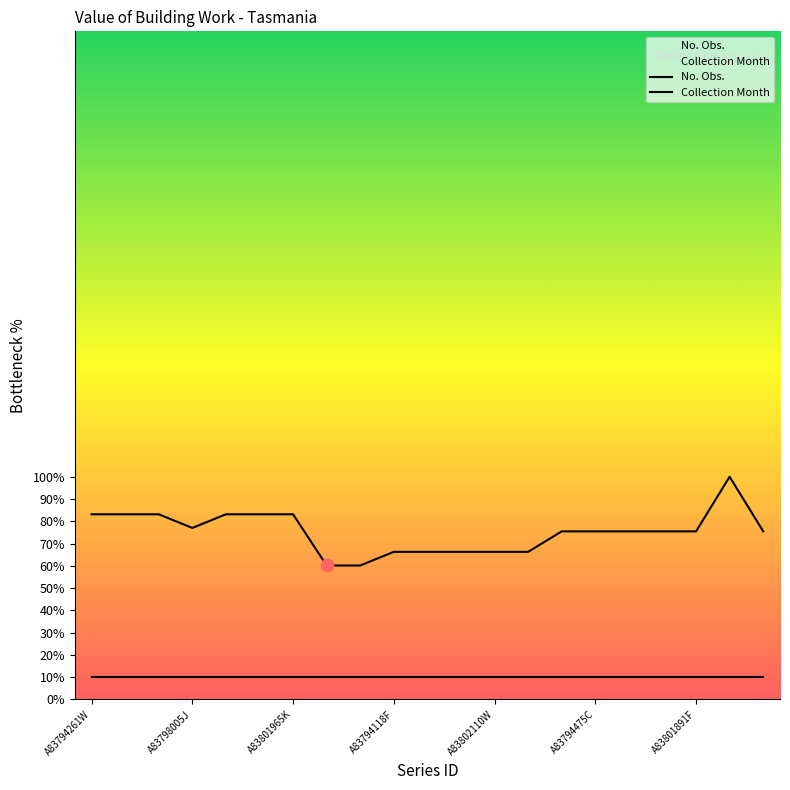

Which series contains the highest Y value?

No. Obs.